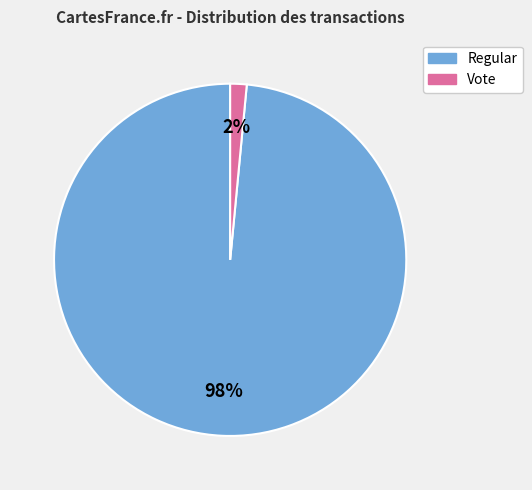

Which slice is the largest?

Regular